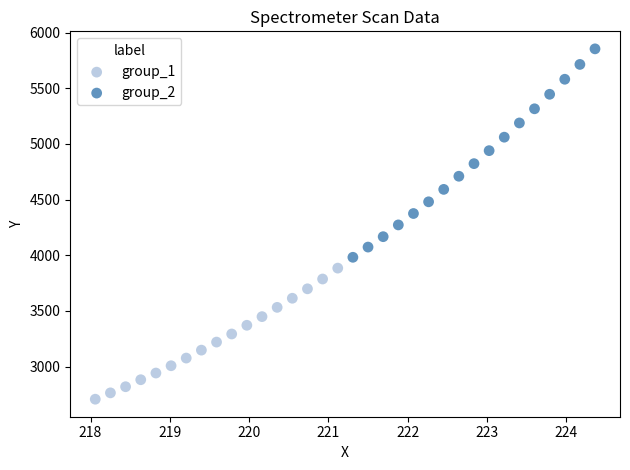

Which series contains the lowest Y value?

group_1